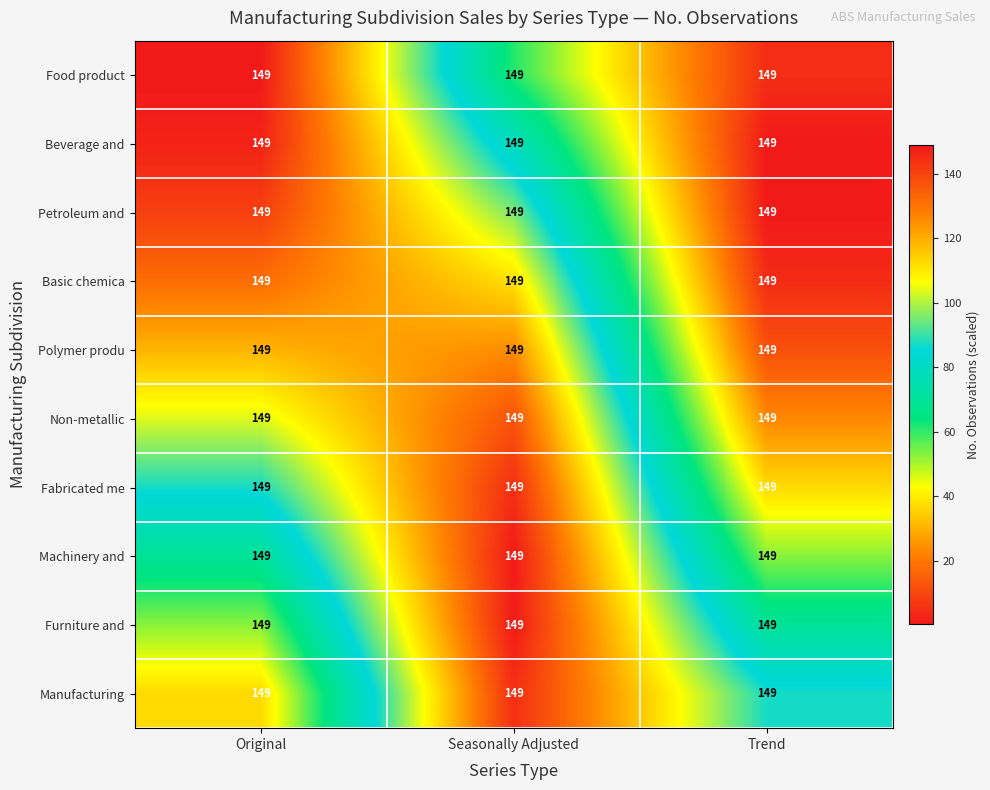

Between Trend and Seasonally Adjusted, which is larger?

Seasonally Adjusted